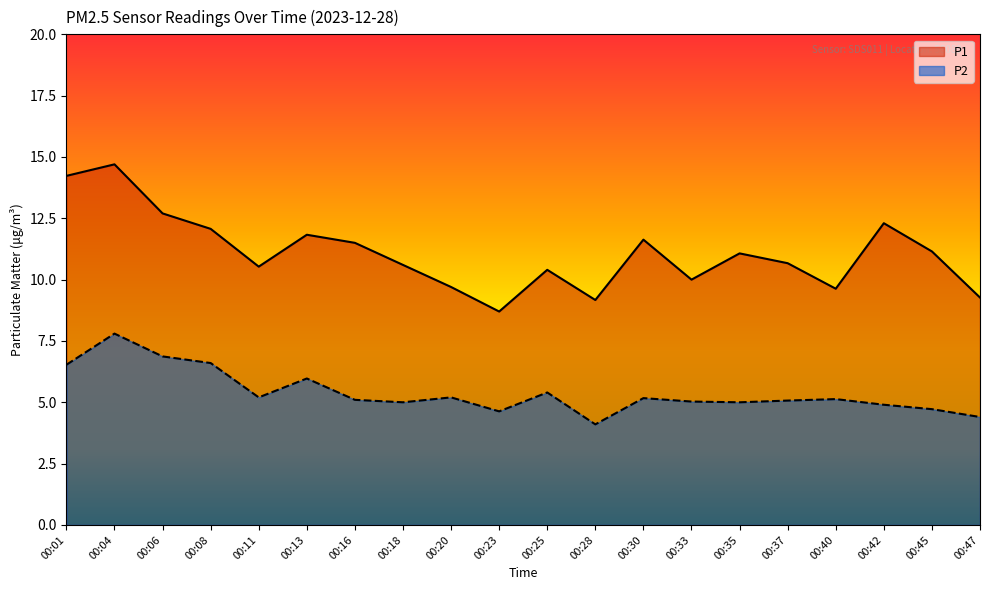

Does the chart have visible grid lines?

No